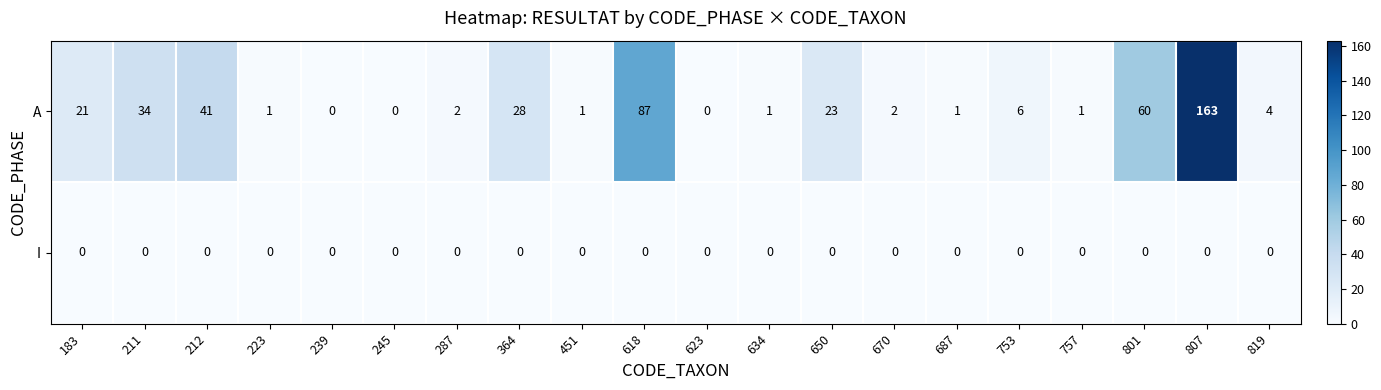

Rank the series by their average value, from highest to lowest.

A, I